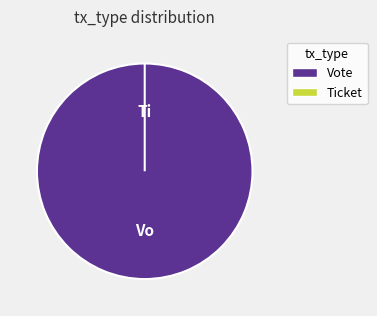

What is the change in value from Vote to Ticket?

-1